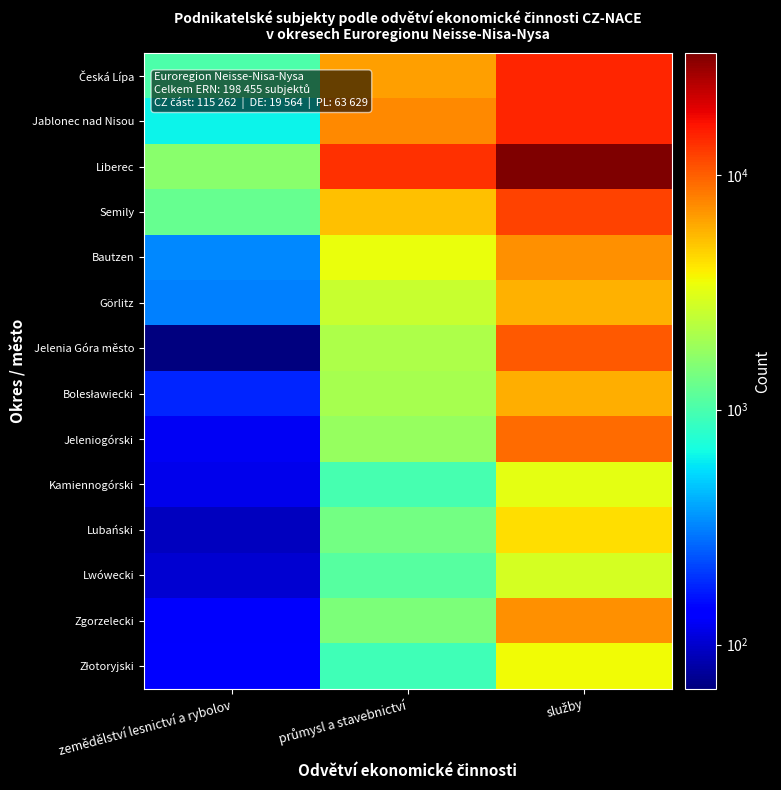

Rank the series by their maximum value, from lowest to highest.

Lwówecki, Kamiennogórski, Złotoryjski, Lubański, Görlitz, Bolesławiecki, Bautzen, Zgorzelecki, Jeleniogórski, Jelenia Góra město, Semily, Česká Lípa, Jablonec nad Nisou, Liberec